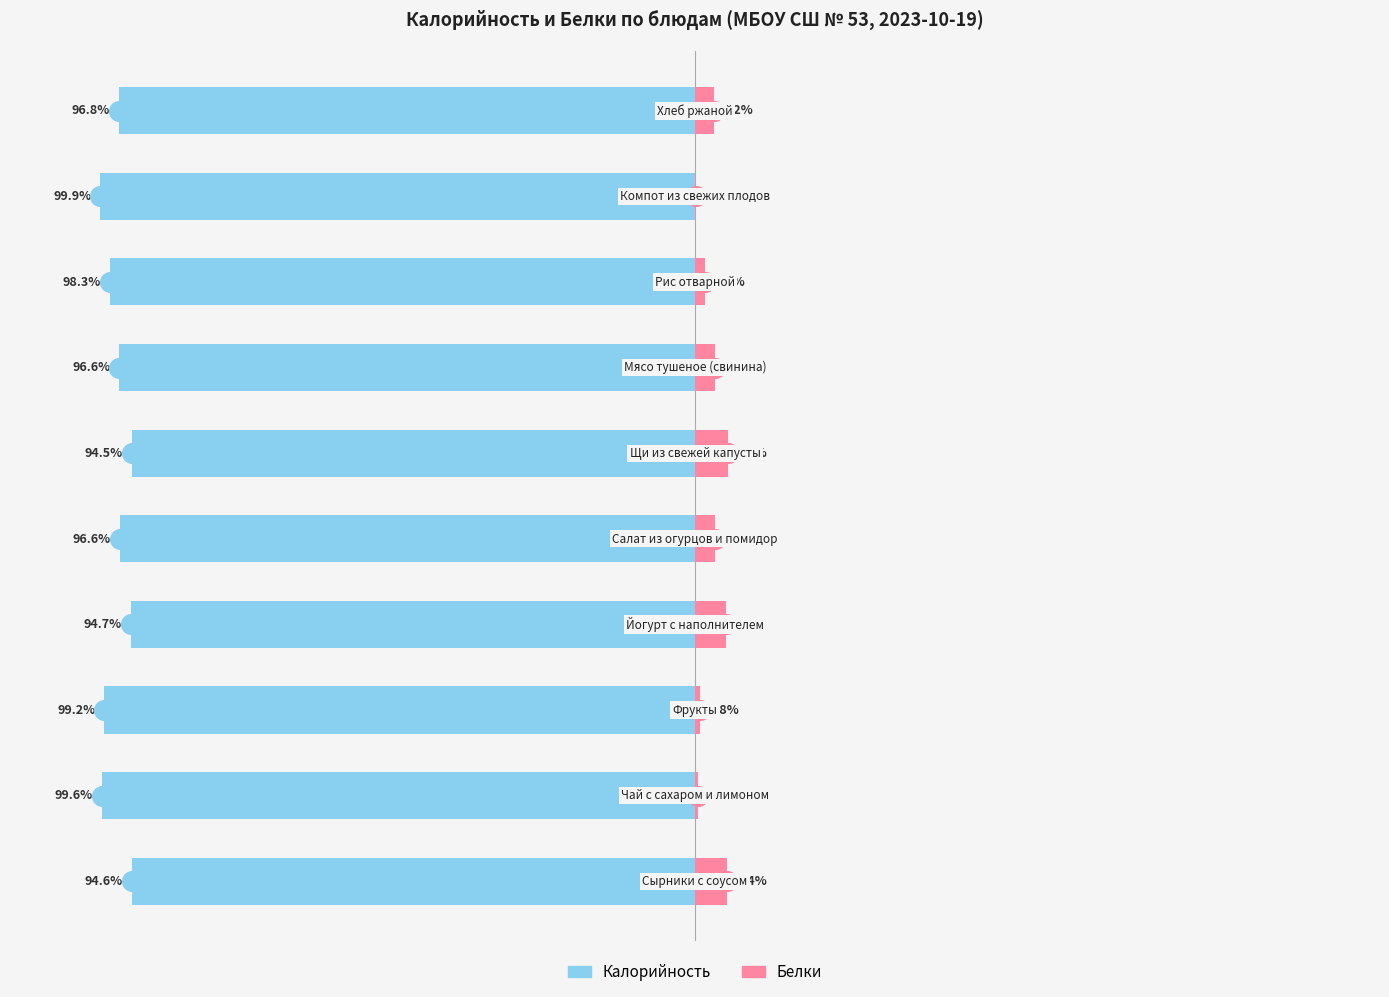

At how many categories does at least one series exceed -96?

10